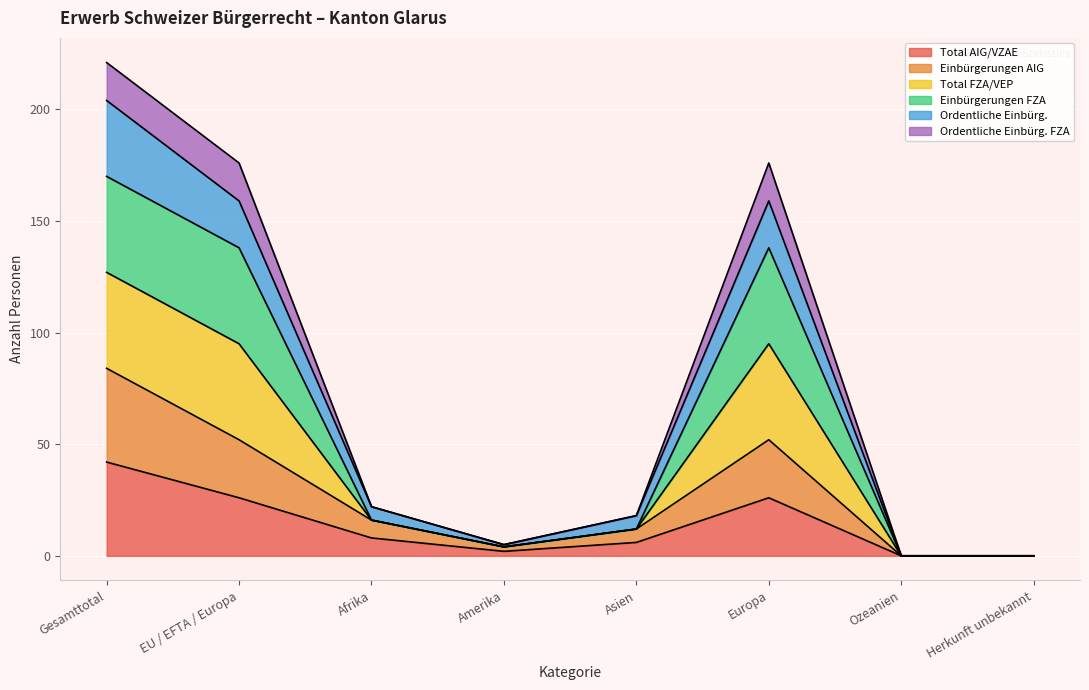

True or false: Einbürgerungen AIG and Total AIG/VZAE cross at least once.

False